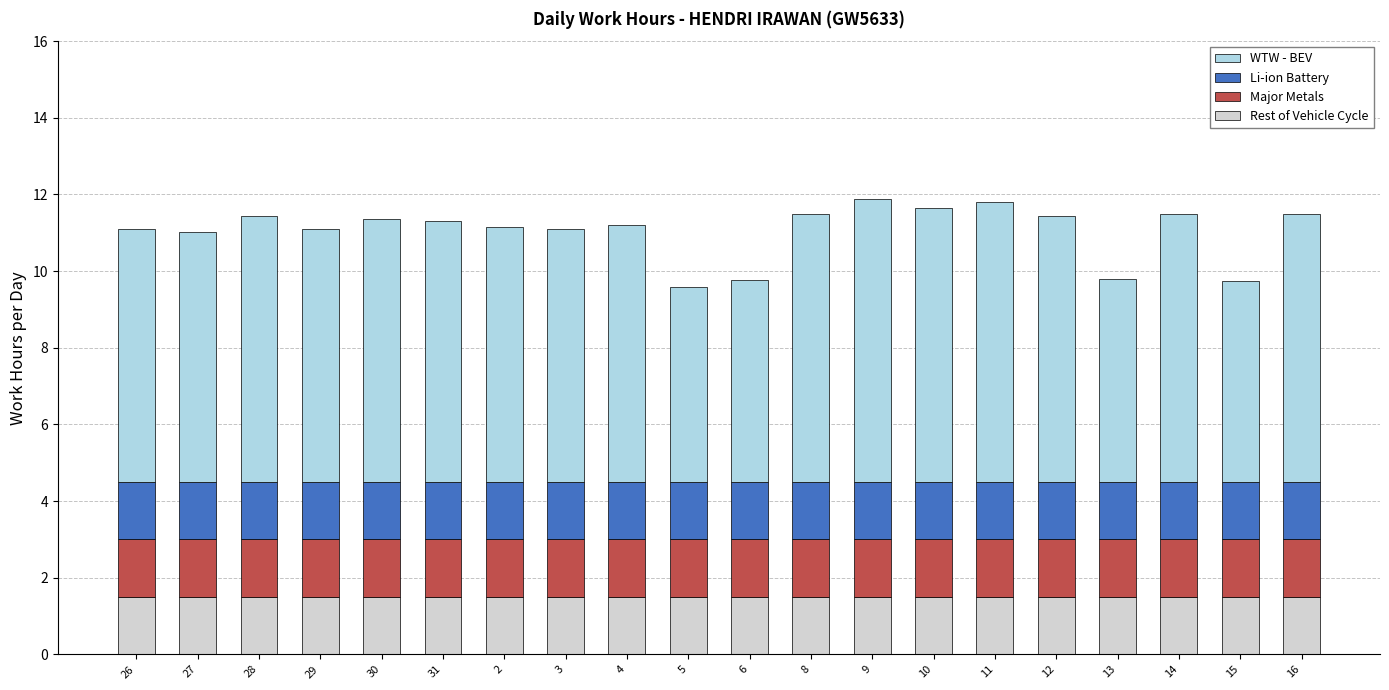

What is the total value across all series at 6?

9.8